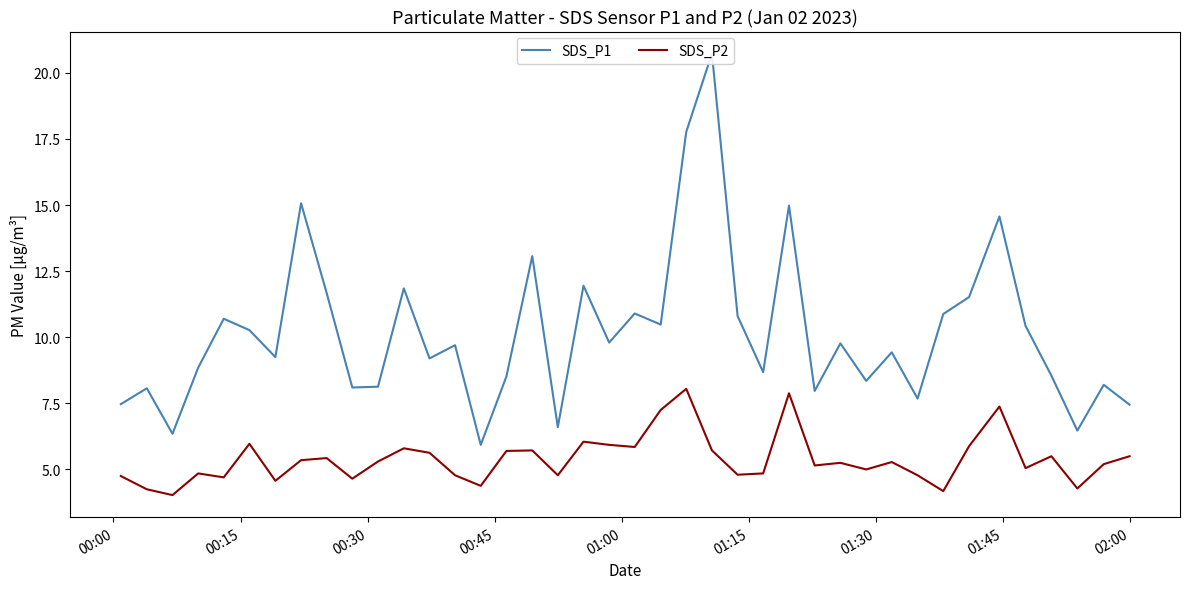

How many interior local peaks does the SDS_P1 series have?

14